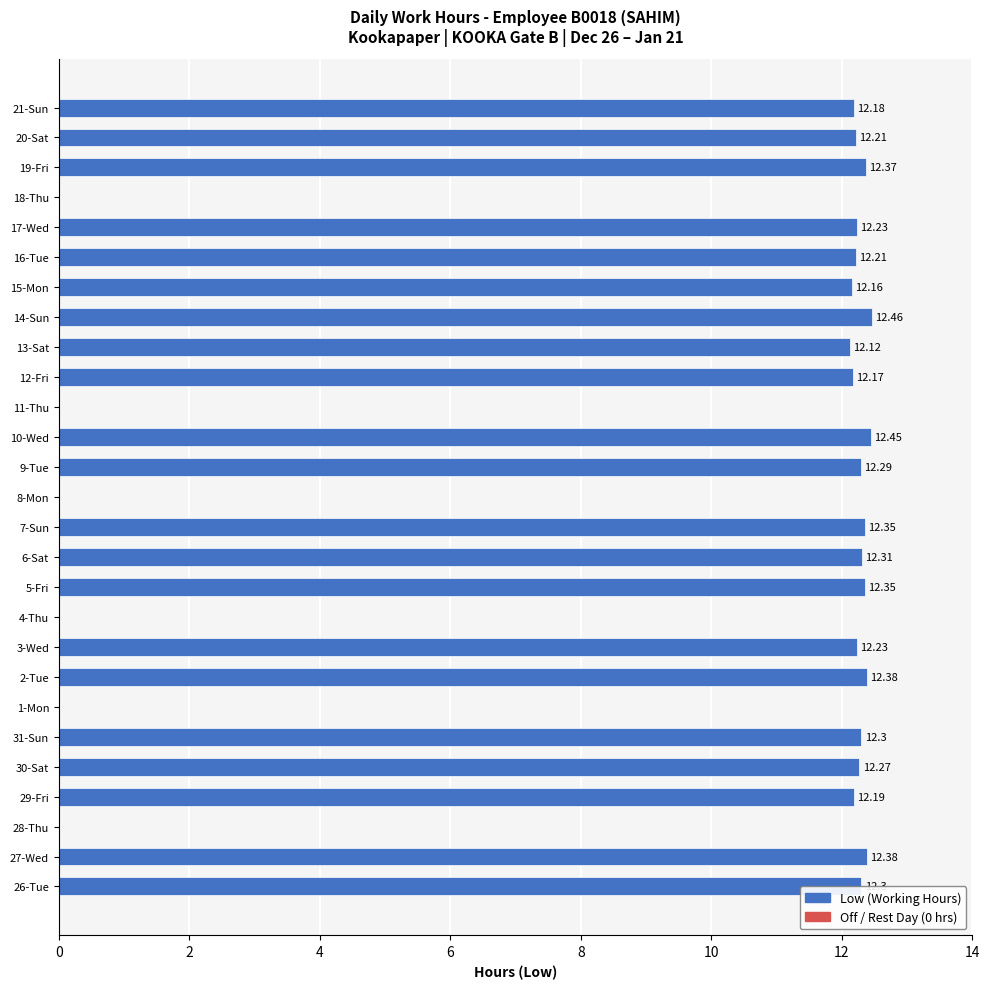

What is the sum of the values at 31-Sun and 13-Sat?

24.4